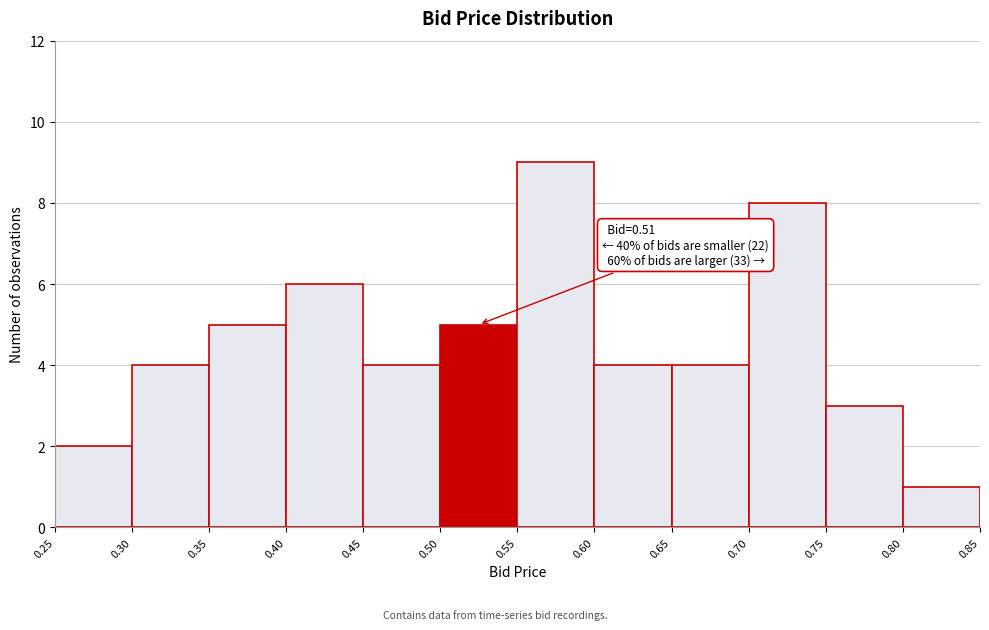

Over which range of the x-axis is the bar tallest?

0.55 to 0.60